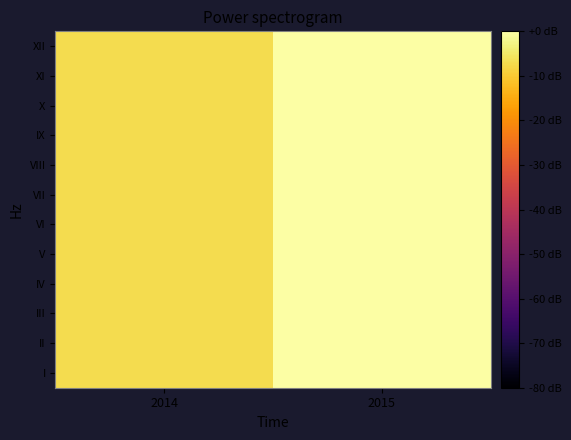

At which category is the sum across all series the highest?

2015